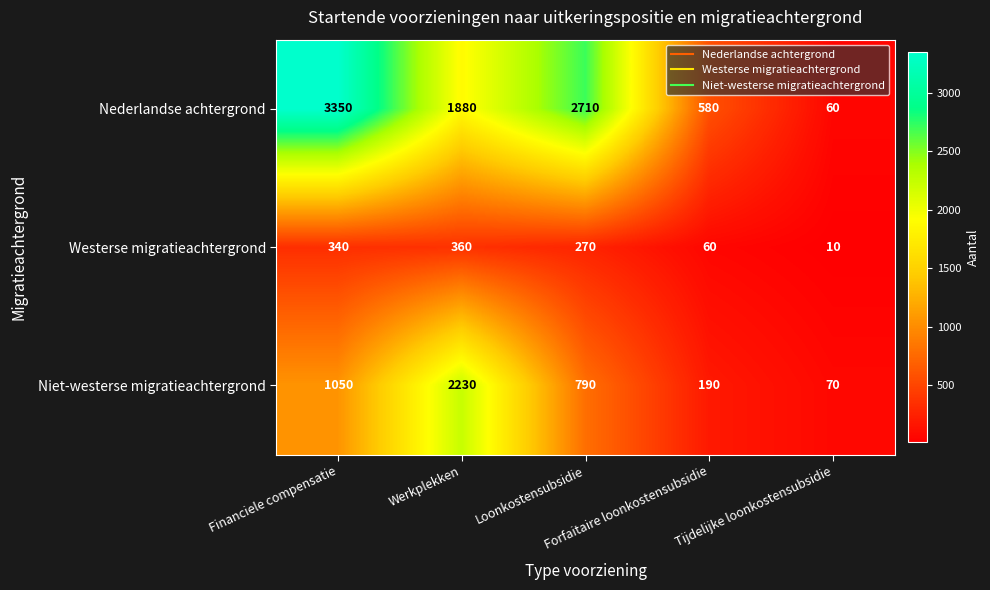

How many data points does each series have?

5